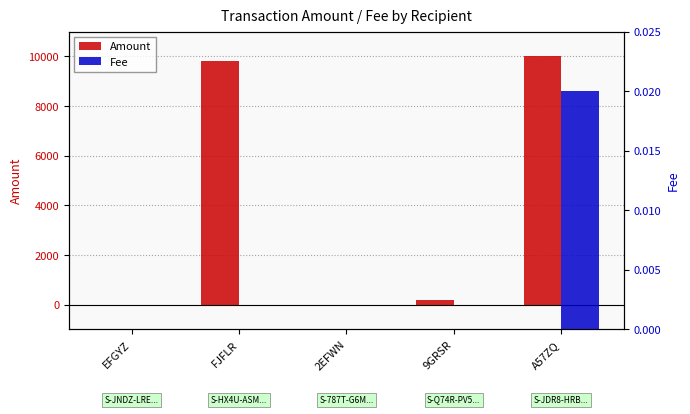

At which label does Amount first exceed 200?

FJFLR